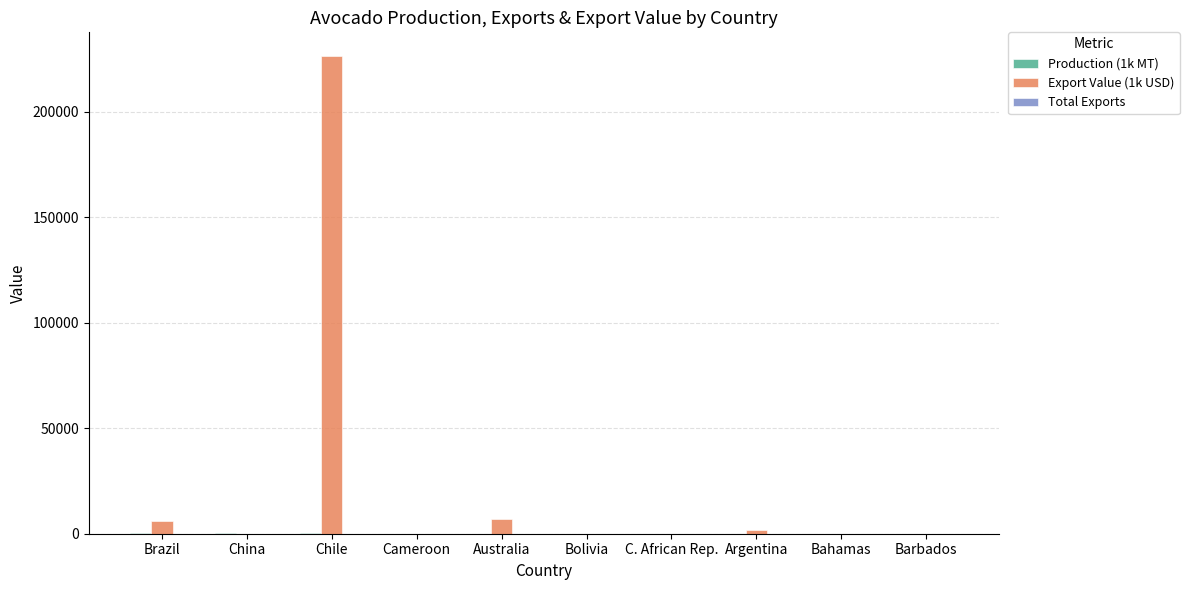

Which category has the highest value across all series?

Chile